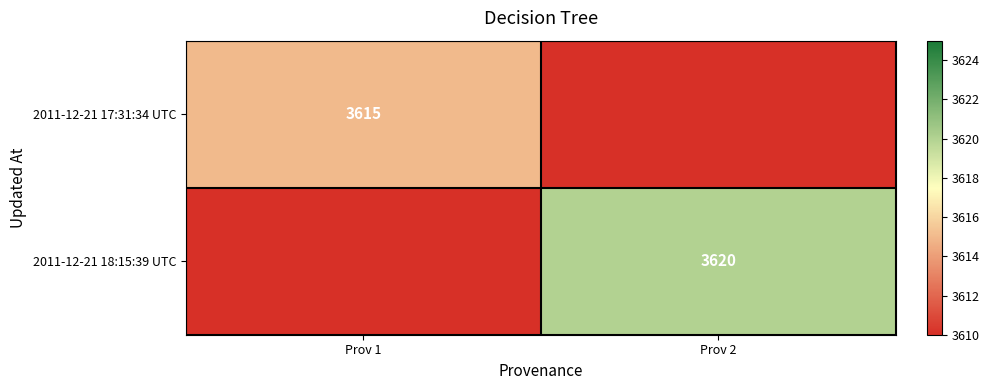

The value of 2011-12-21 17:31:34 UTC at Prov 1 is 3615. True or false?

True